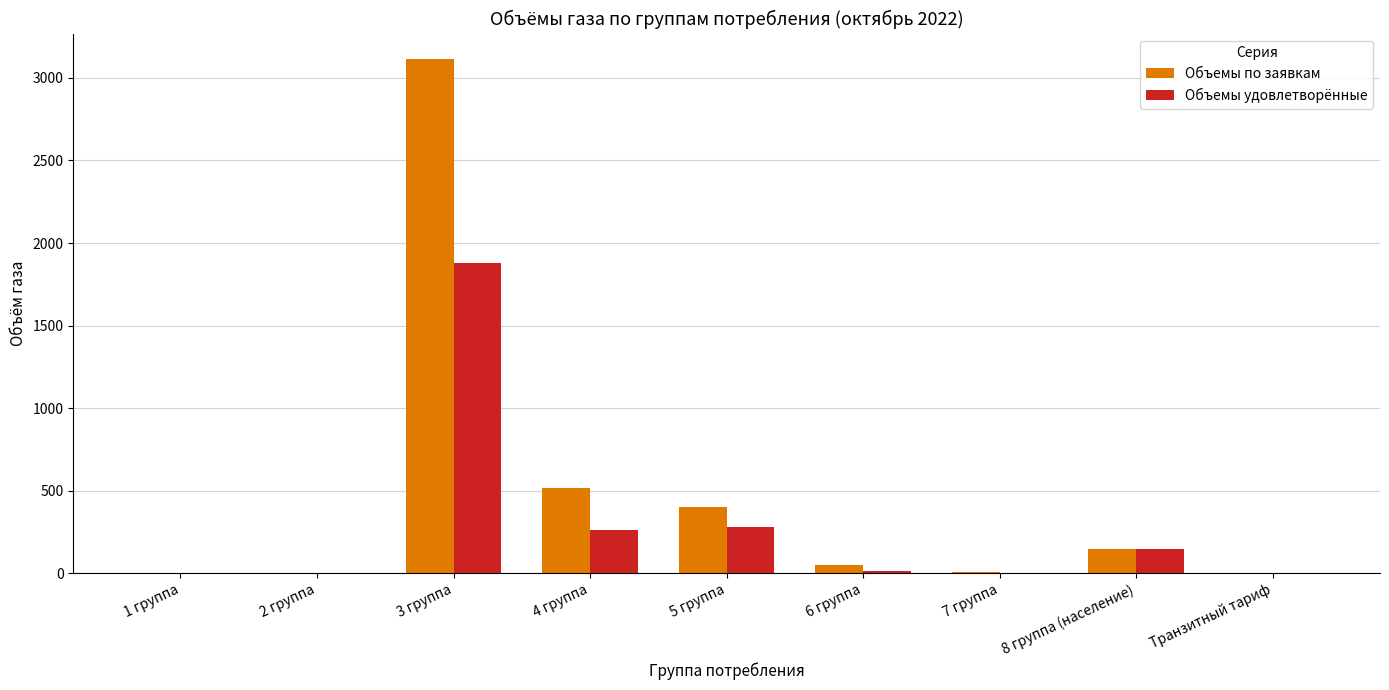

Does the chart contain stacked bars?

No